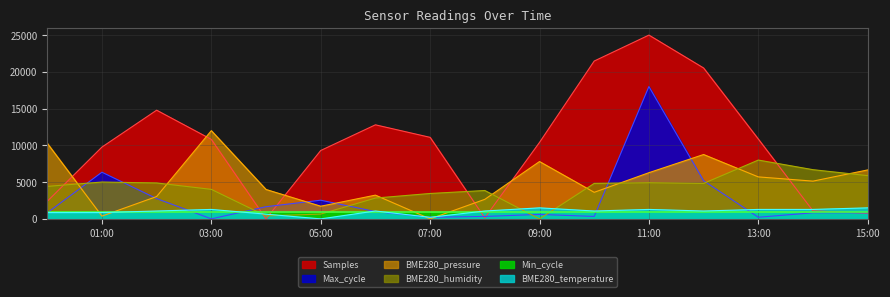

How many values in the BME280_humidity series exceed 4824?

8